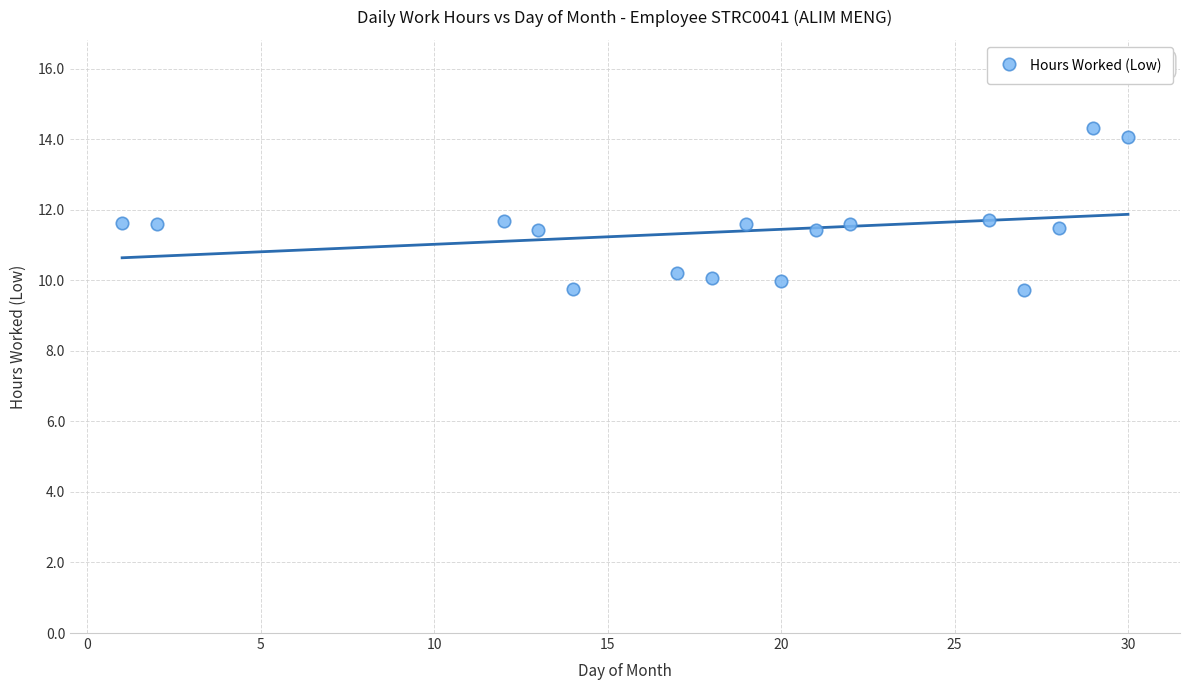

What is the range of X values (max minus min)?

29.0